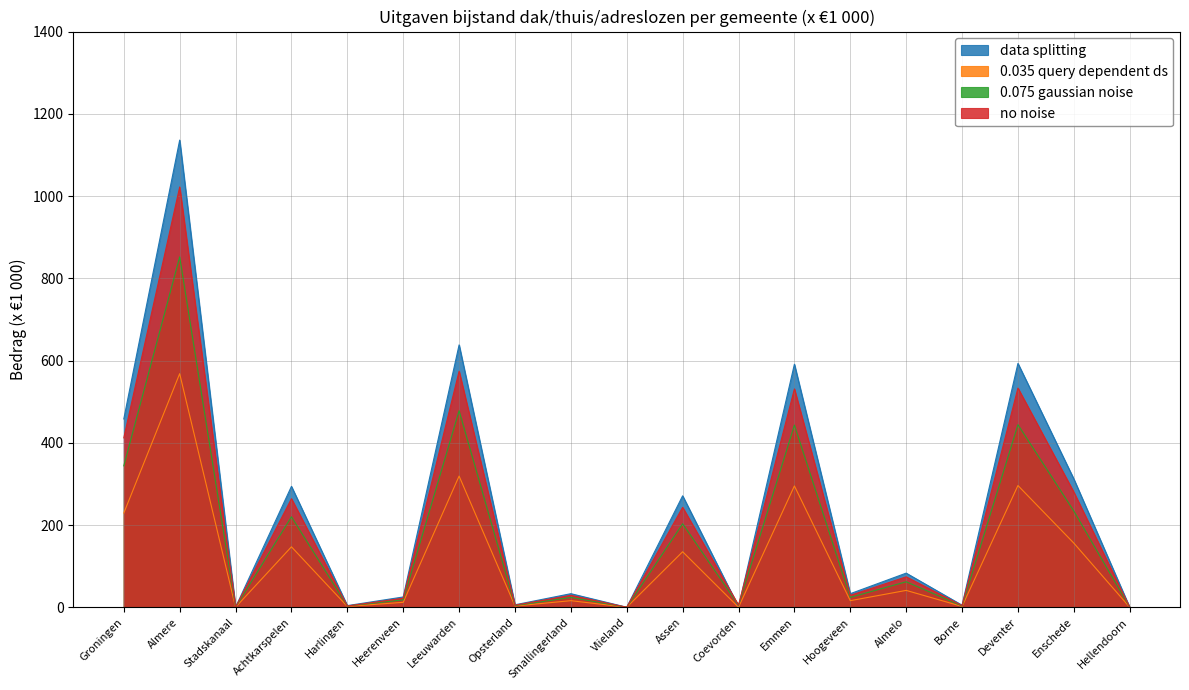

Rank the series at Emmen from highest to lowest value.

data splitting, no noise, 0.075 gaussian noise, 0.035 query dependent ds